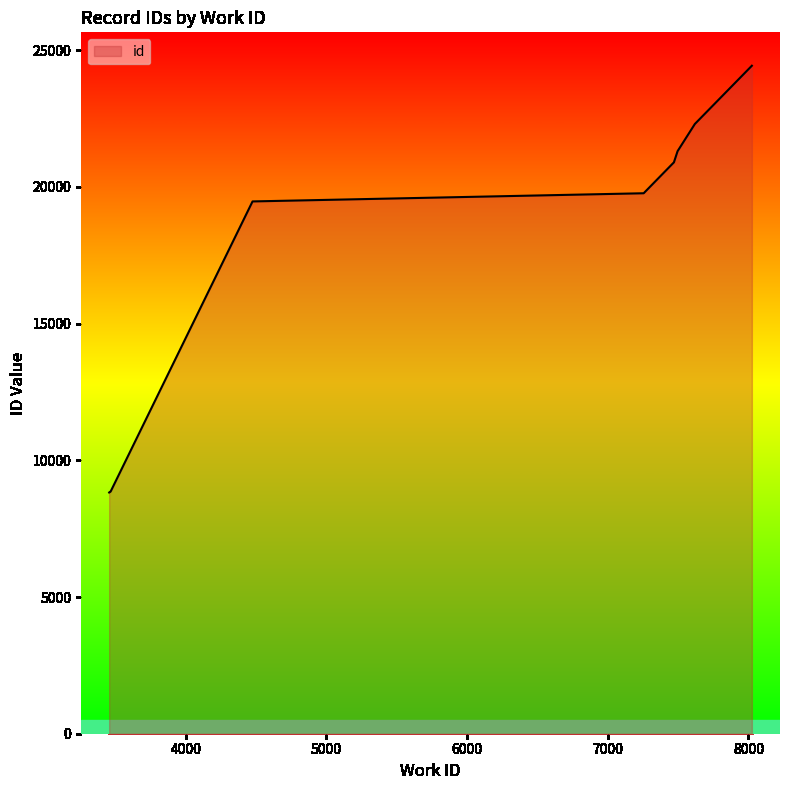

What is the greatest value displayed?

24432